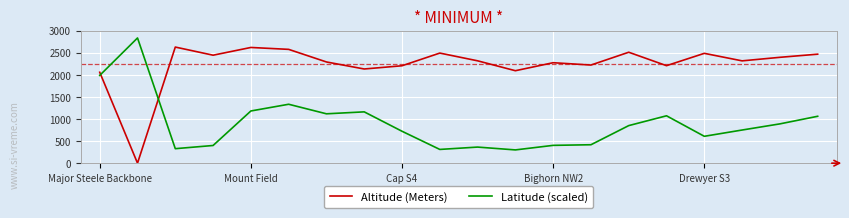

What are all the series names shown in the legend?

Altitude (Meters), Latitude (scaled)